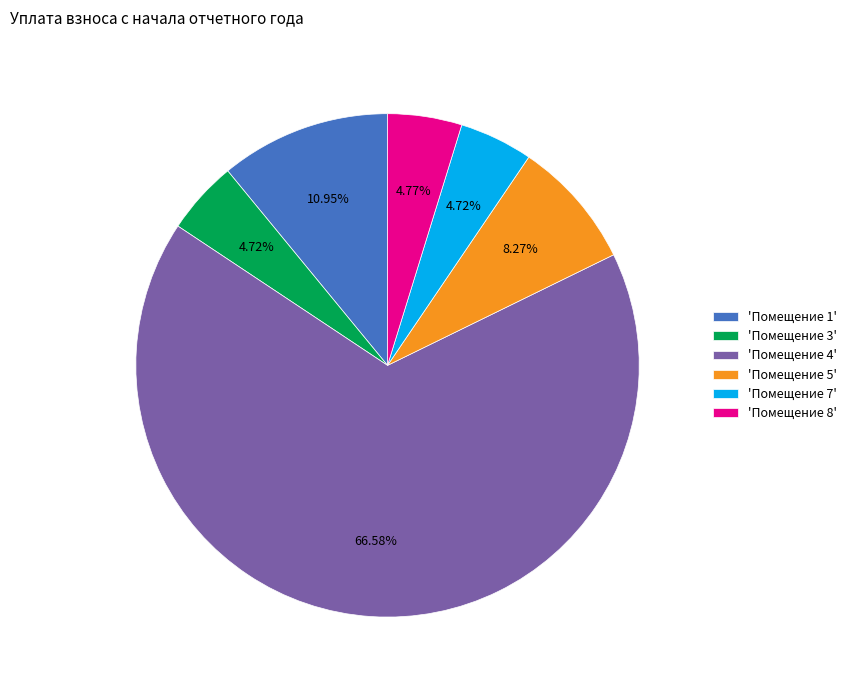

How many slices are in this pie chart?

6